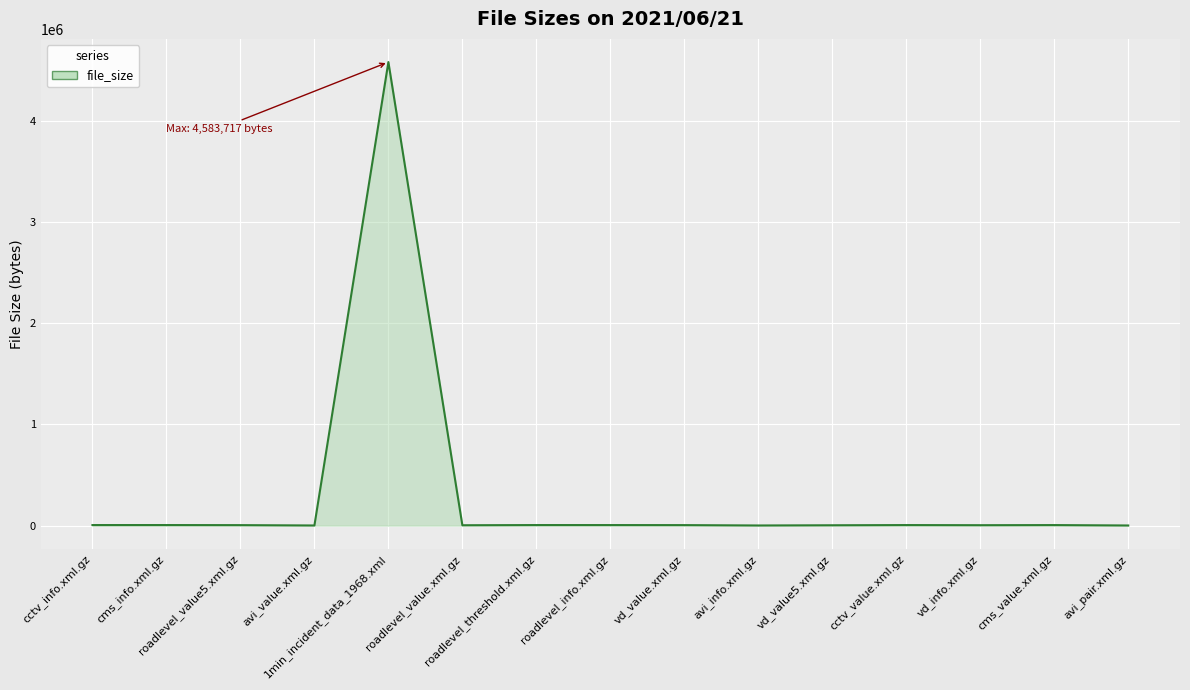

Is it true that the value at vd_value5.xml.gz is 3553?

True